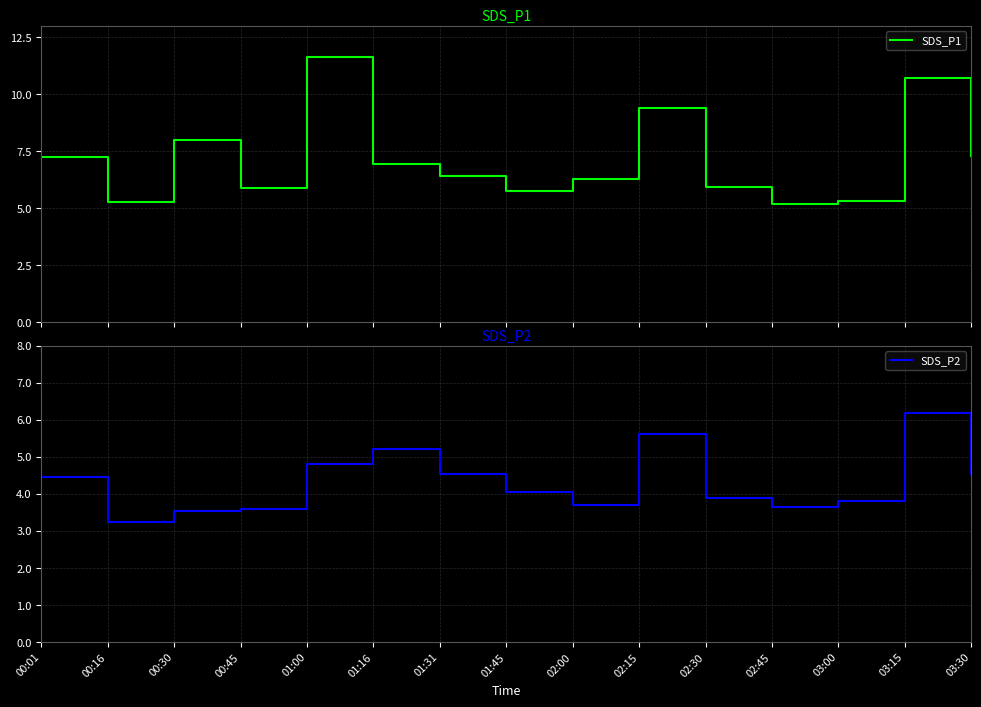

At how many categories does at least one series exceed 7?

6